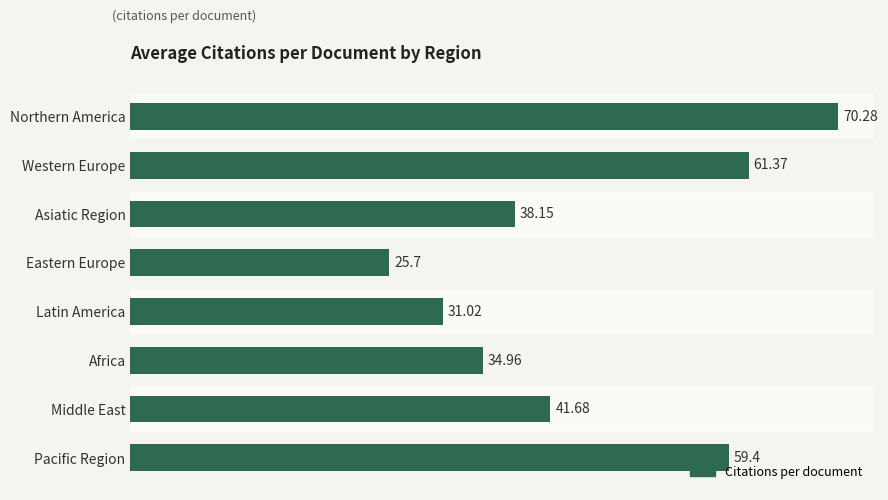

Which has a higher value, Pacific Region or Africa?

Pacific Region